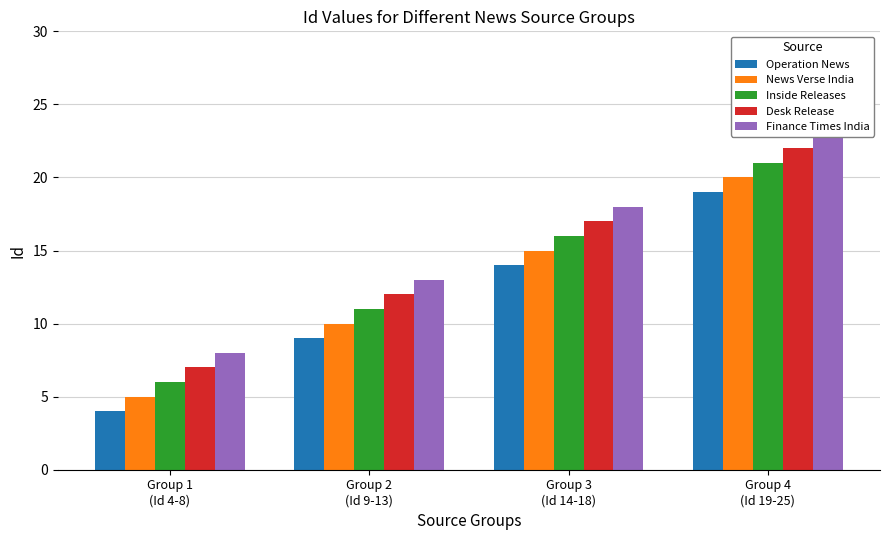

At which label is Desk Release closest to 14?

Group 2
(Id 9-13)